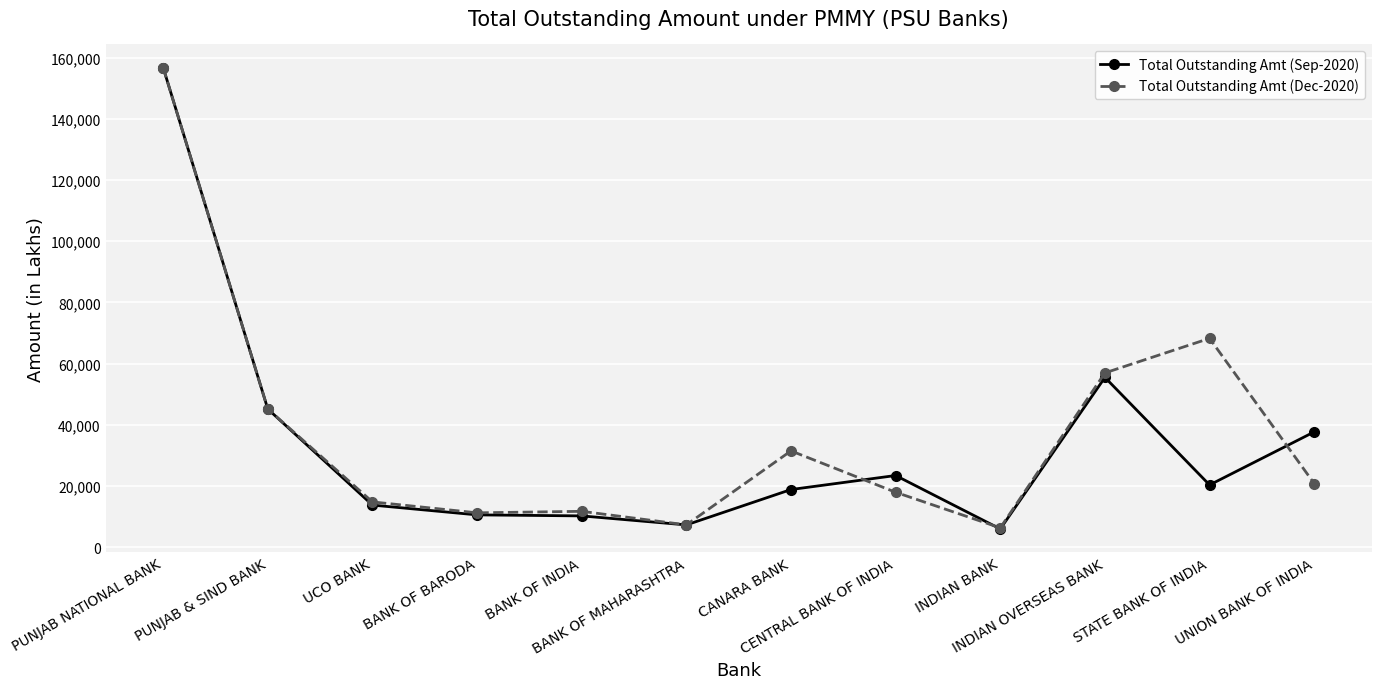

How many data points in Total Outstanding Amt (Sep-2020) are less than 20304?

6